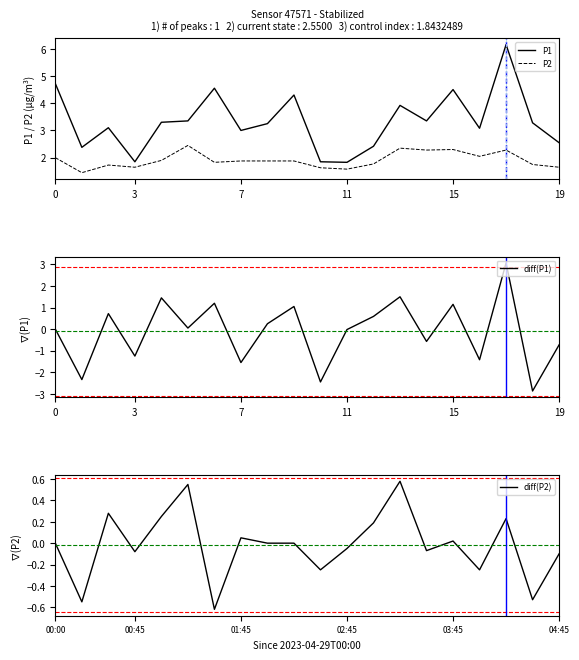

True or false: P2 has a value of 1.1 at 11.

False